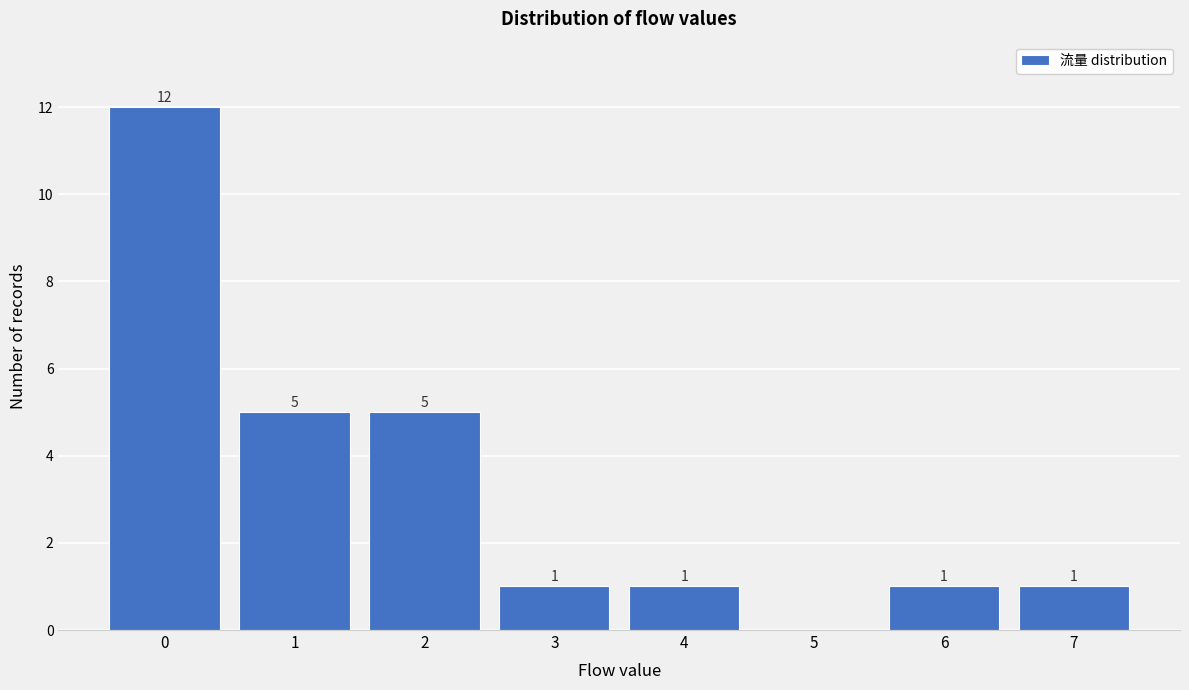

Reading left to right, list all the values displayed in this chart.

0=12	1=5	2=5	3=1	4=1	5=0	6=1	7=1